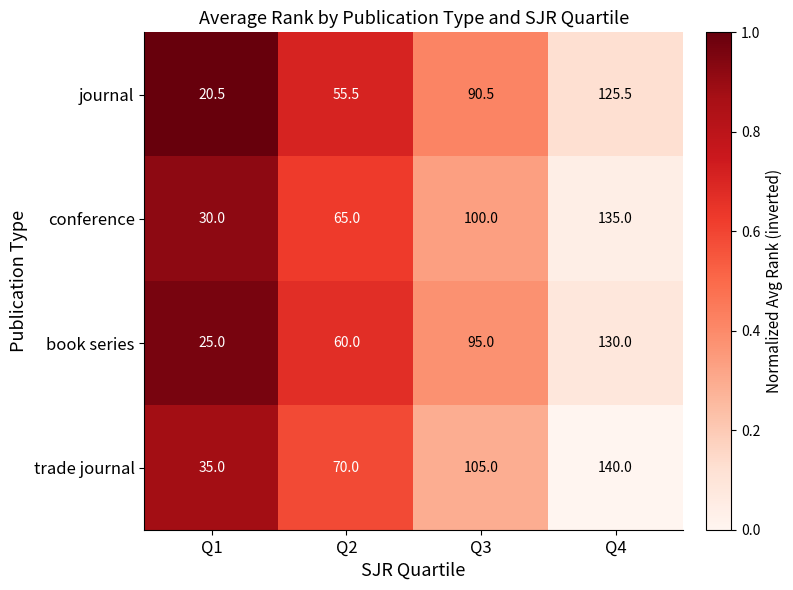

Reading right to left, transcribe all the data shown in this chart.

journal: Q4=125.5	Q3=90.5	Q2=55.5	Q1=20.5
conference: Q4=135.0	Q3=100.0	Q2=65.0	Q1=30.0
book series: Q4=130.0	Q3=95.0	Q2=60.0	Q1=25.0
trade journal: Q4=140.0	Q3=105.0	Q2=70.0	Q1=35.0